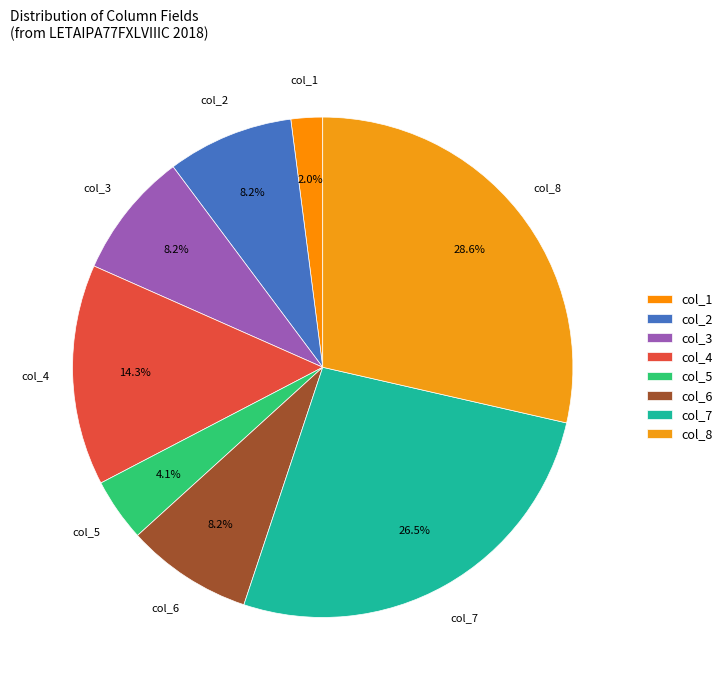

The col_6 slice represents 8% of the pie. True or false?

True